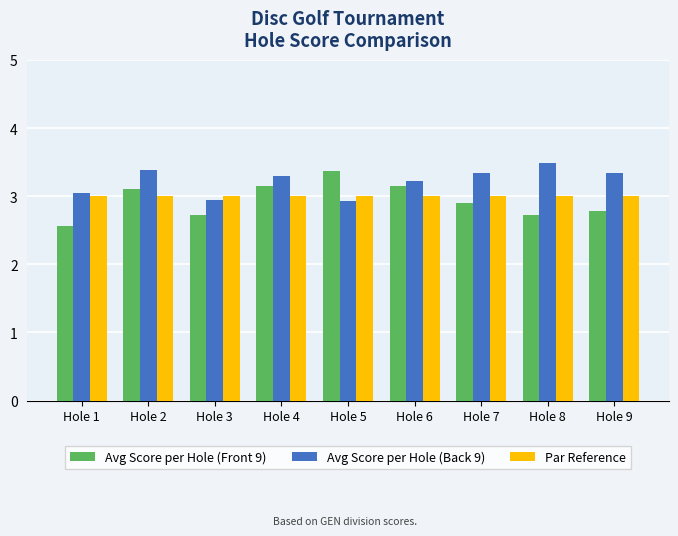

How many data points in Avg Score per Hole (Back 9) are above 3?

7